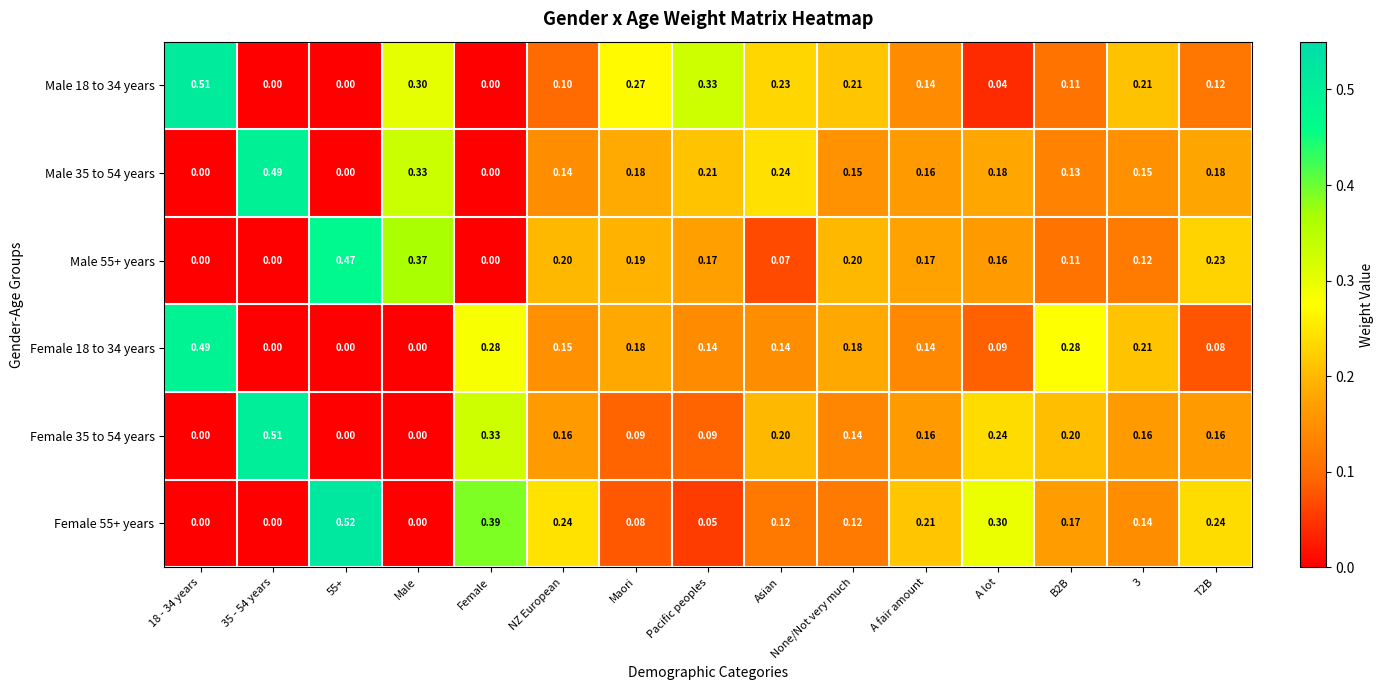

Is the value of Male 18 to 34 years at NZ European greater than the value of Female 35 to 54 years at B2B?

No